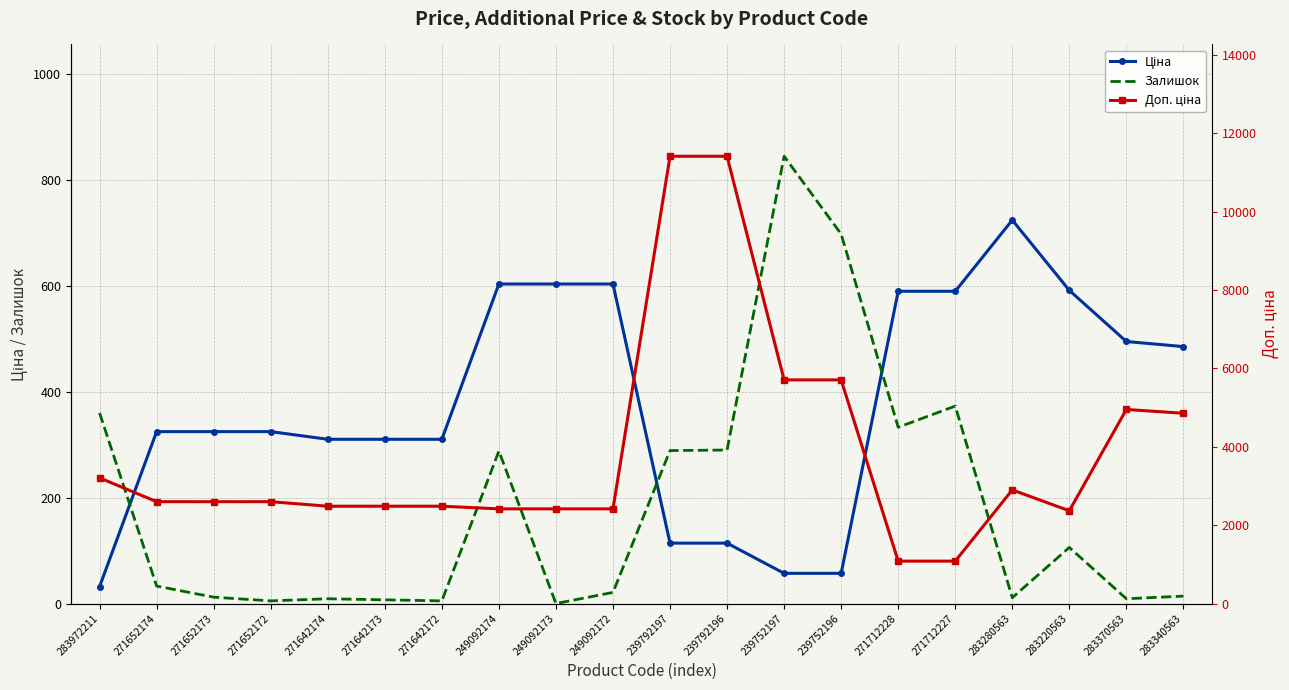

Reading left to right, list all the values displayed in this chart.

Ціна: 32.0	324.8	324.8	324.8	310.3	310.3	310.3	603.7	603.7	603.7	114.1	114.1	57.0	57.0	589.9	589.9	724.5	591.6	495.0	485.4
Залишок: 360.0	33.0	12.0	5.0	9.0	7.0	5.0	288.0	0.0	21.0	289.0	290.0	845.0	698.0	333.0	373.0	11.0	106.0	9.0	14.0
Доп. ціна: 3205.0	2598.3	2598.3	2598.3	2482.4	2482.4	2482.4	2414.8	2414.8	2414.8	11410.0	11410.0	5705.0	5705.0	1081.7	1081.7	2897.8	2366.5	4950.4	4853.8